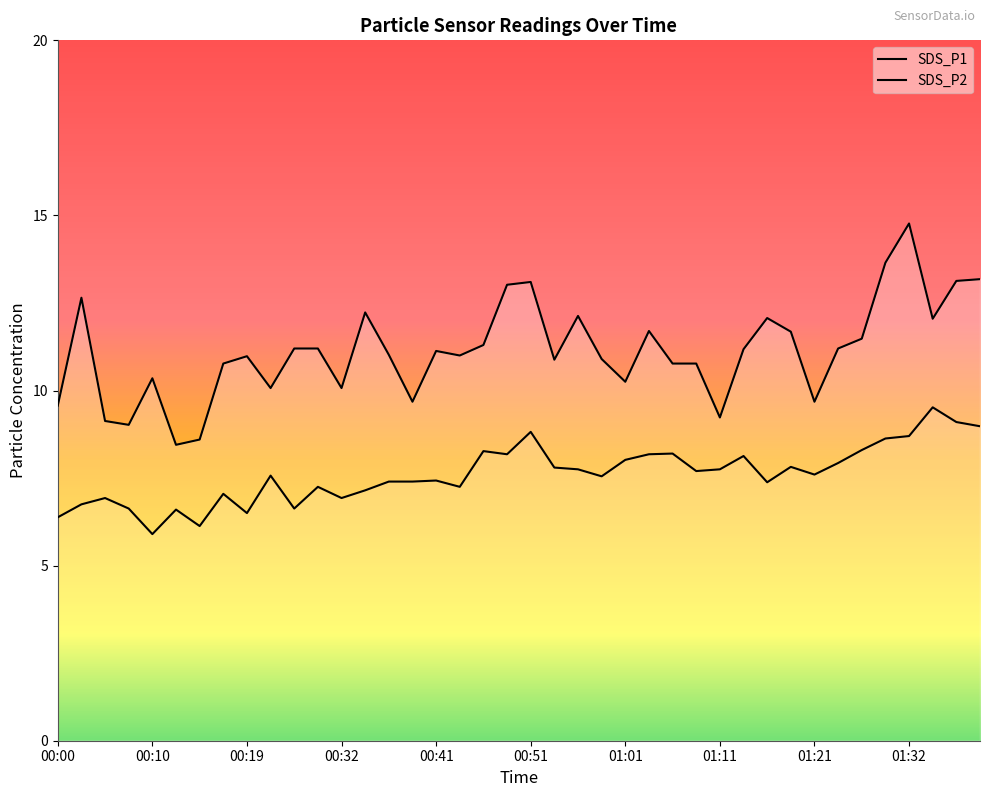

True or false: SDS_P1 has a value of 9.2 at 01:11.

True